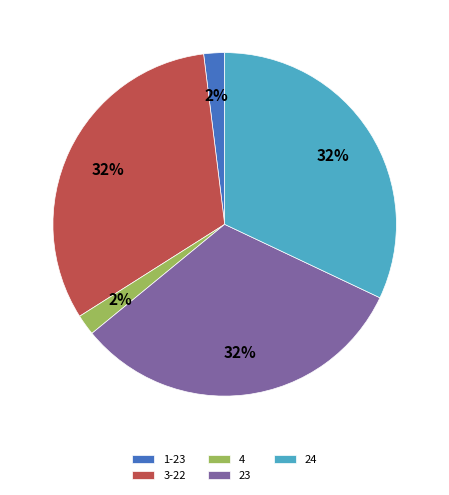

How many segments does this pie chart have?

5